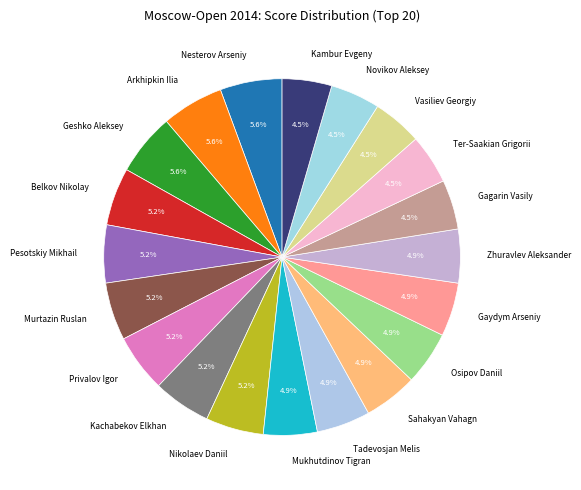

What is the ratio of the value at Mukhutdinov Tigran to the value at Kambur Evgeny?

1.1